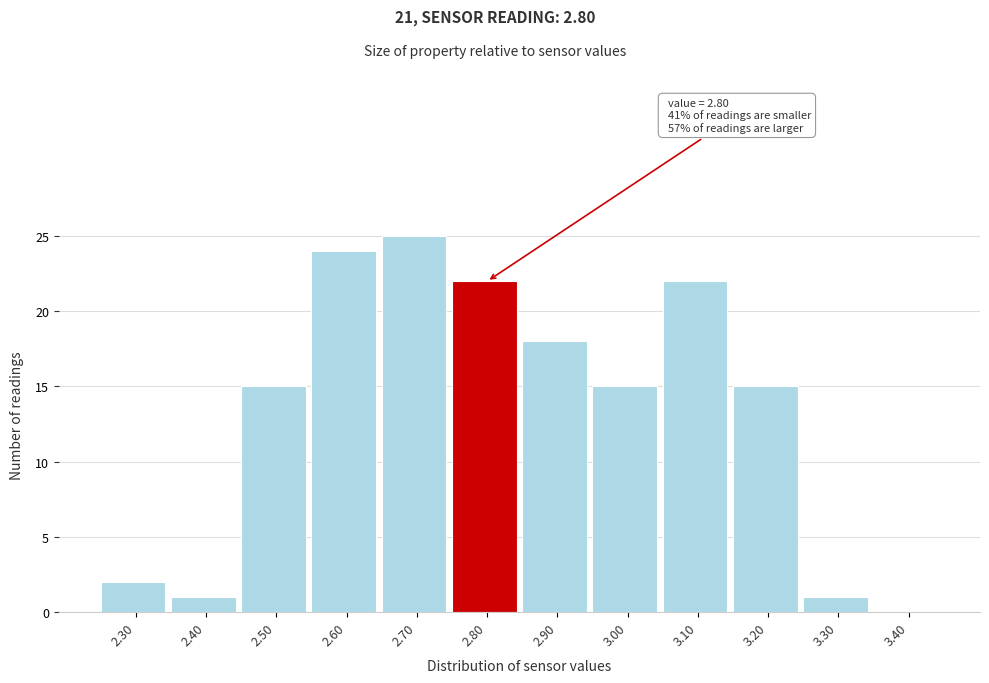

Over which range of the x-axis is the bar tallest?

2.65 to 2.75